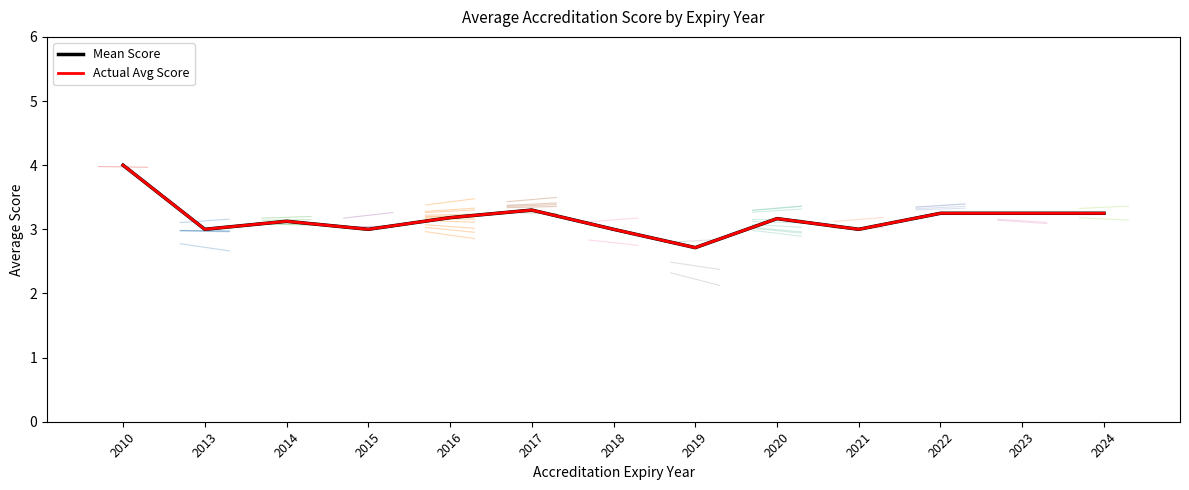

Between 2013 and 2017, which is larger?

2017